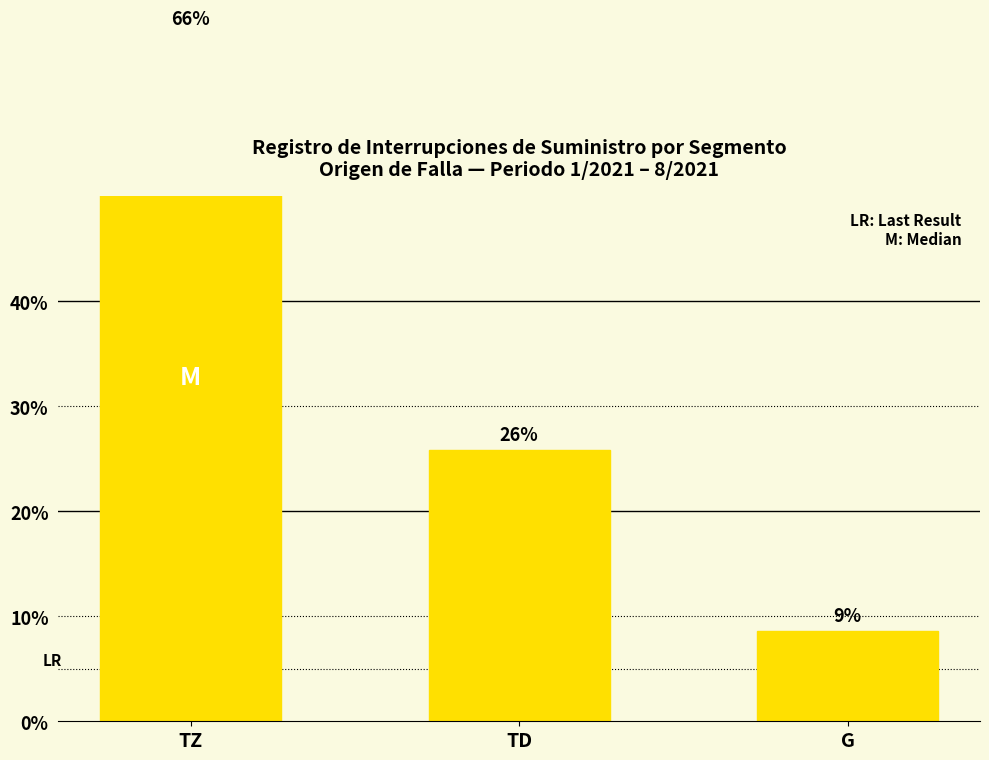

The value at TD is 25.9. True or false?

True